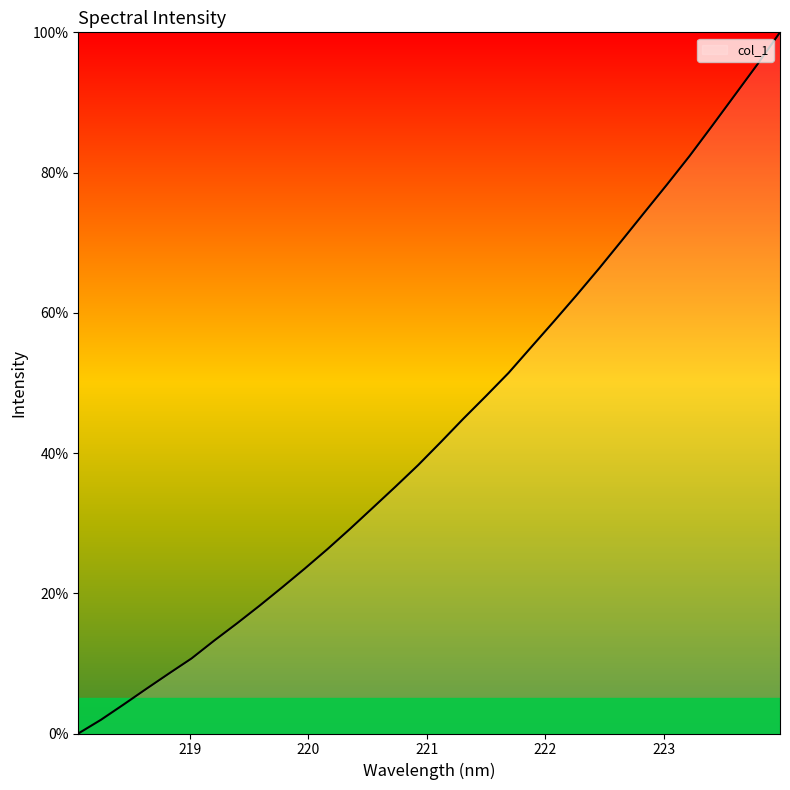

Reading left to right, list all the values displayed in this chart.

0.0	2.0	4.1	6.4	8.6	10.7	13.3	15.7	18.2	20.8	23.5	26.3	29.2	32.2	35.2	38.3	41.5	44.9	48.1	51.4	55.1	58.8	62.5	66.3	70.3	74.3	78.3	82.4	86.7	91.0	95.4	100.0